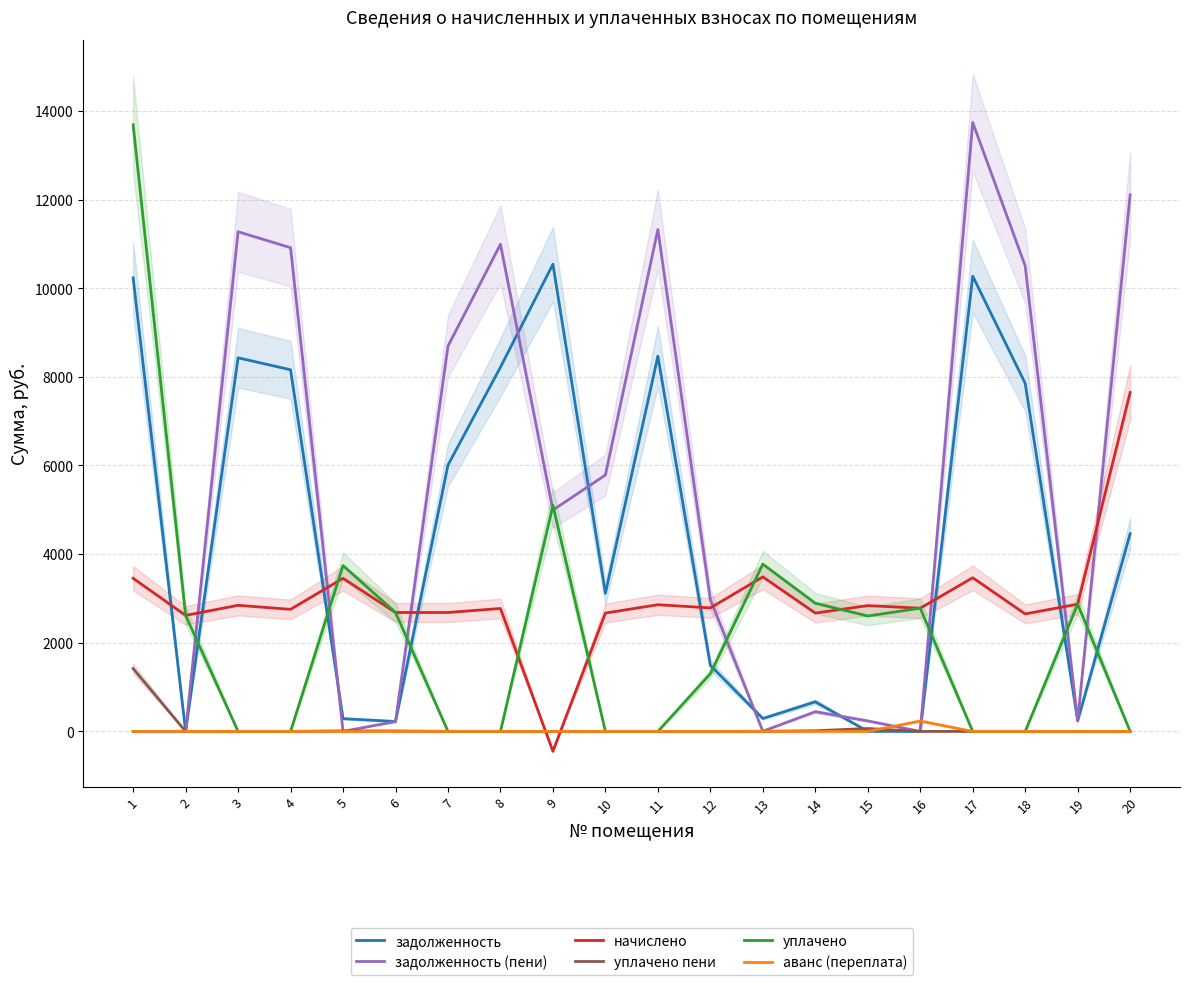

Reading right to left, extract all data points from this chart.

задолженность: 4460.4	240.1	7852.8	10272.0	0.0	1.9	667.4	291.3	1490.8	8467.2	3114.7	10540.8	8217.6	6009.8	223.6	287.8	8160.0	8428.8	0.0	10233.6
задолженность (пени): 12106.8	238.8	10503.1	13738.8	0.0	236.5	445.0	3.3	2977.2	11324.9	5784.5	4993.0	10991.0	8692.5	222.1	0.0	10914.0	11273.5	0.0	0.0
начислено: 7646.4	2870.6	2650.3	3466.8	2779.9	2838.2	2669.8	3486.2	2786.4	2857.7	2669.8	-447.8	2773.4	2682.7	2682.7	3453.8	2754.0	2844.7	2617.9	3453.8
уплачено пени: 0.0	0.0	0.0	0.0	0.0	65.4	14.8	1.8	0.0	0.0	0.0	0.0	0.0	0.0	10.1	11.3	0.0	0.0	0.0	1417.6
уплачено: 0.0	2872.0	0.0	0.0	2780.0	2603.6	2892.2	3774.2	1300.0	0.0	0.0	5100.0	0.0	0.0	2684.2	3741.7	0.0	0.0	2618.0	13687.4
аванс (переплата): 0.0	0.0	0.0	0.0	233.7	0.0	0.0	0.0	0.0	0.0	0.0	0.0	0.0	0.0	0.0	0.0	0.0	0.0	0.3	0.0